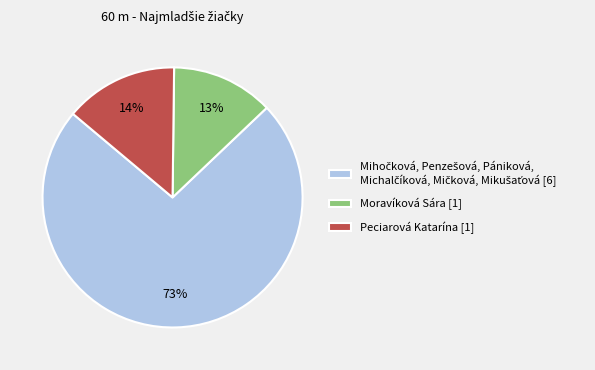

Count the number of slices in the pie.

3